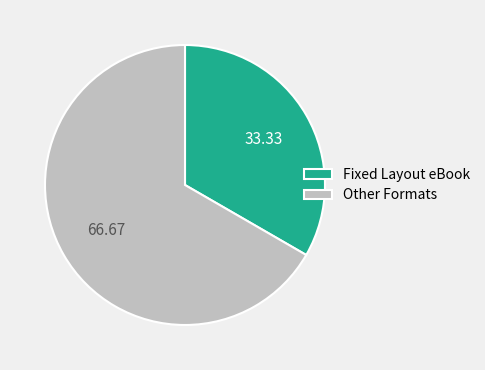

Approximately how many times larger is the value at Fixed Layout eBook compared to Other Formats?

0.5